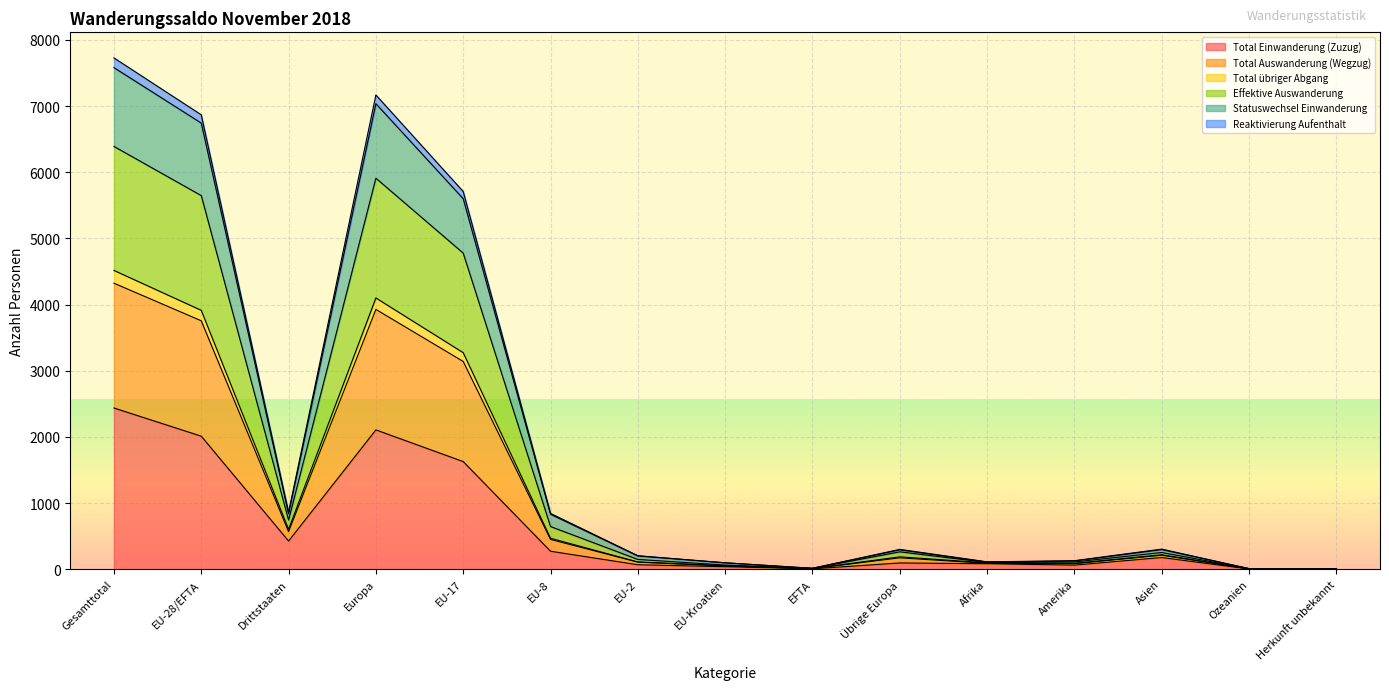

What is the maximum value for Total Einwanderung (Zuzug)?

2437